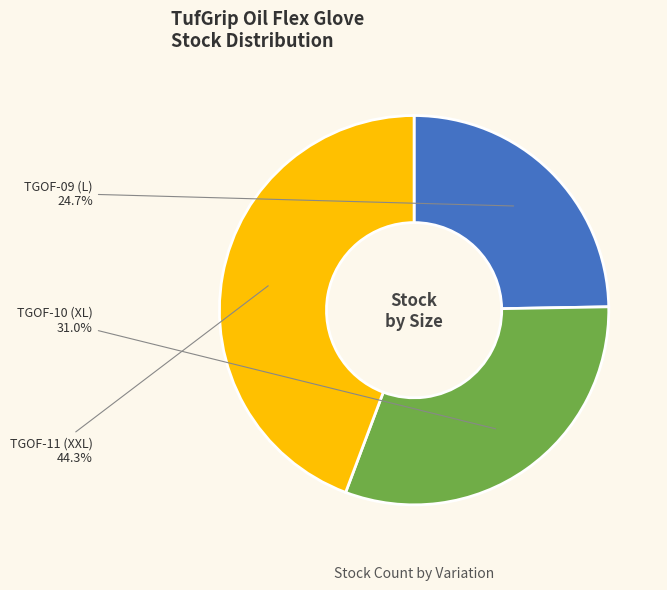

Is there any slice that represents more than half of the pie?

No